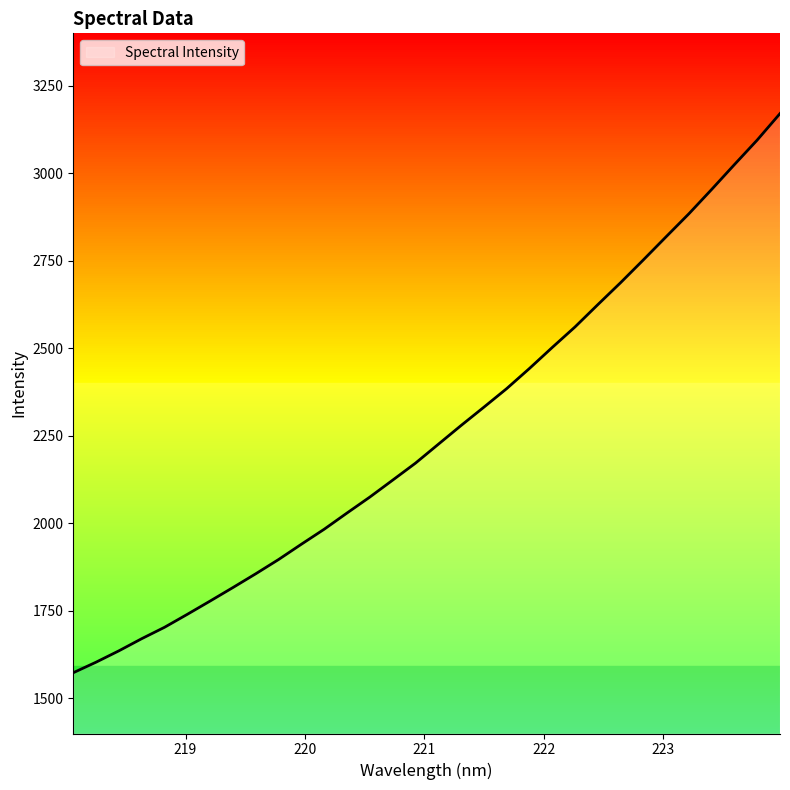

What is the maximum value shown in the chart?

3170.8